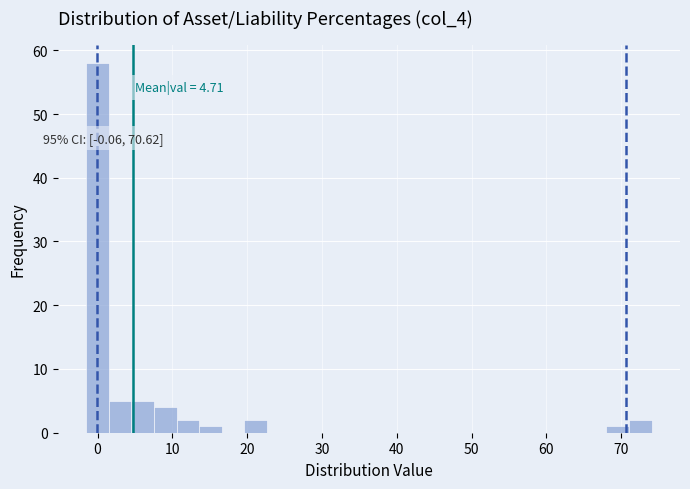

Read against the x-axis, roughly where is the centre of the tallest bar?

0